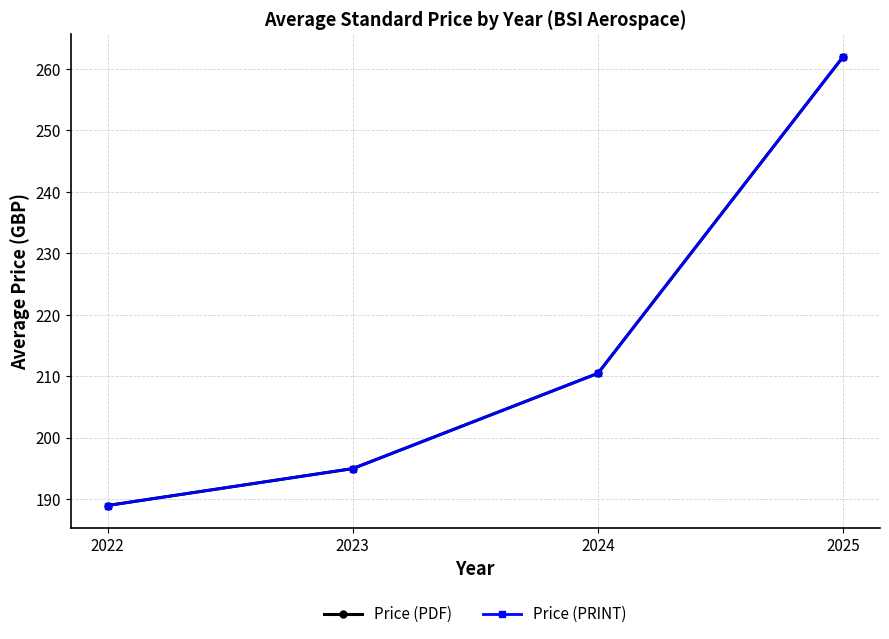

Does the chart have visible grid lines?

Yes